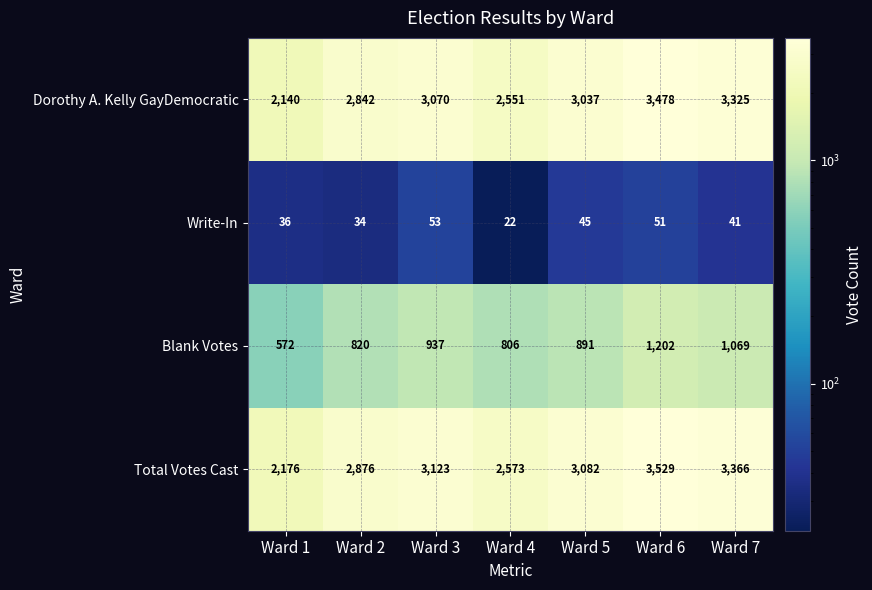

Which category has the lowest value in the Write-In series?

Ward 4